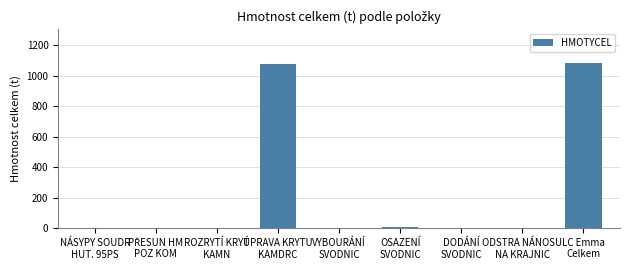

Count the number of values greater than 0.

4